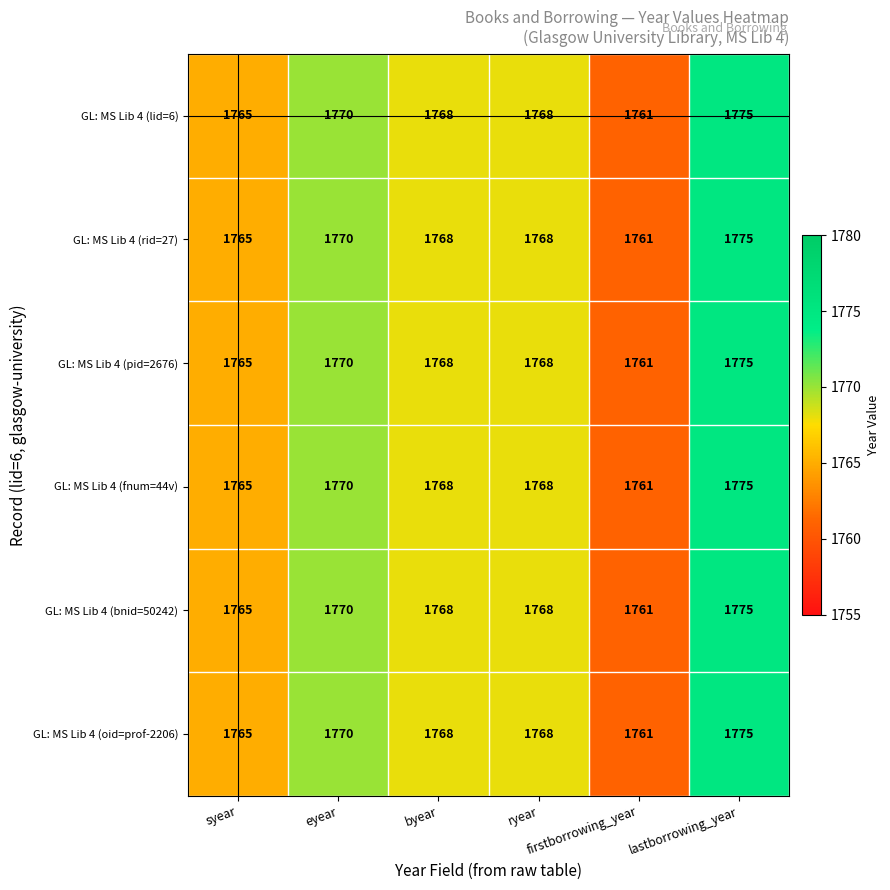

What is the smallest value displayed?

1761